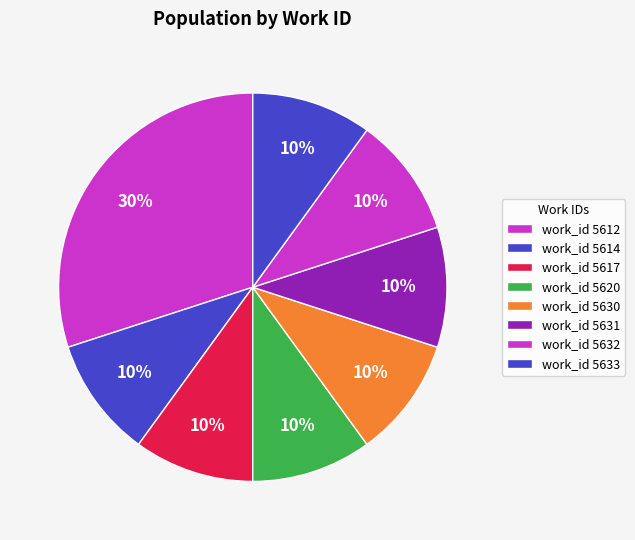

What percentage is the work_id 5617 slice, to the nearest percent?

10%